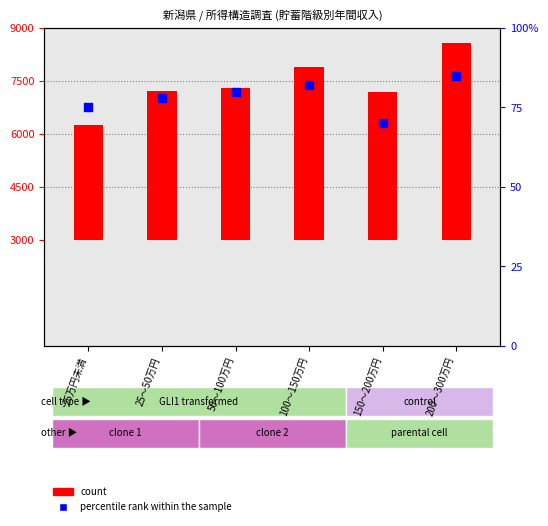

What is the total value across all series at 200～300万円?

5655